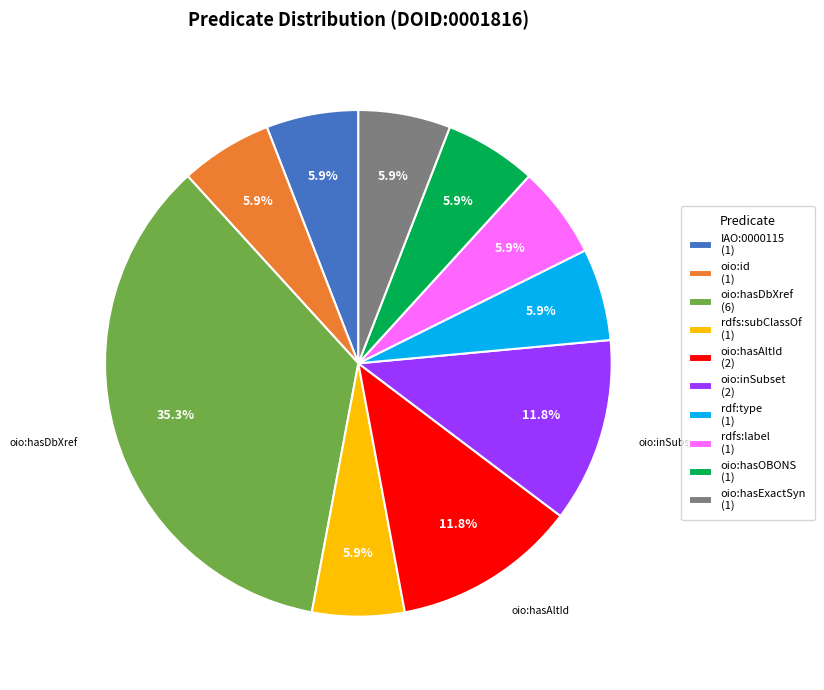

Between oio:hasExactSyn (1) and oio:inSubset (2), which is larger?

oio:inSubset (2)